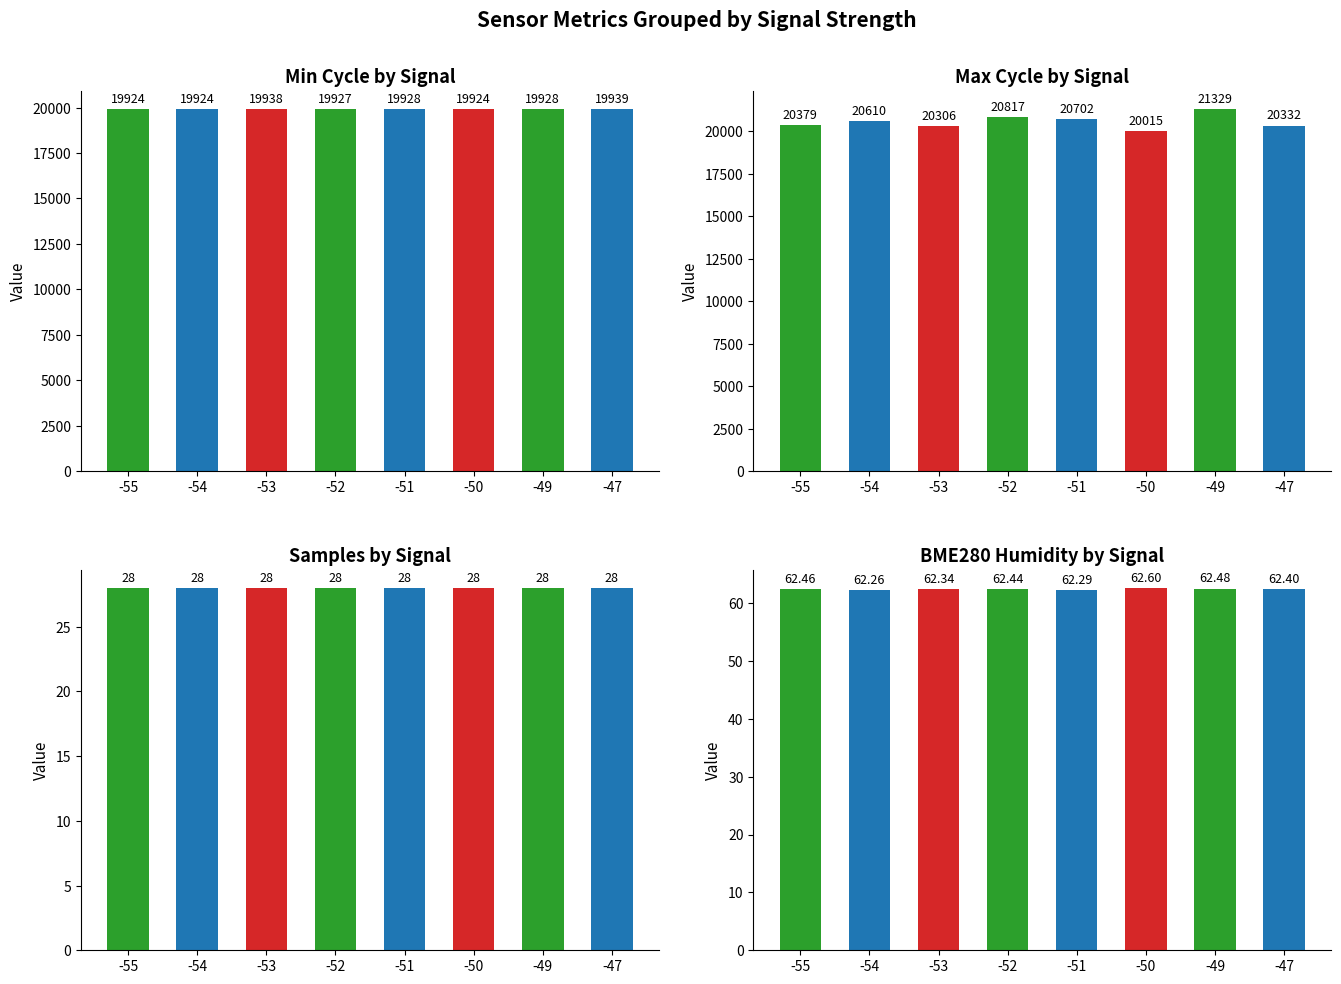

What is the value of the Max Cycle by Signal bar at the 5th from the left?

20702.0